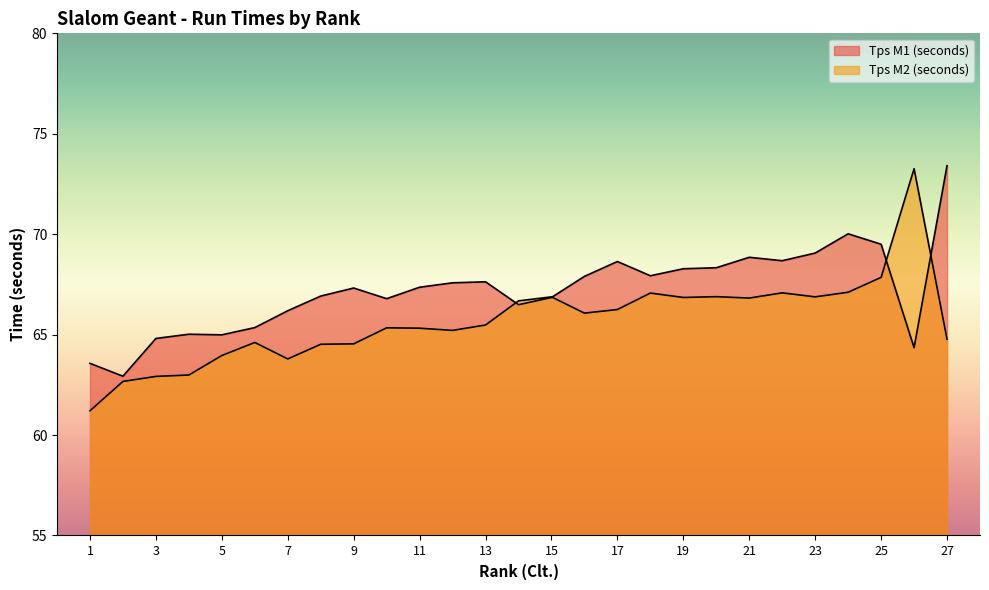

Read the Tps M1 (seconds) value at 10.

66.8